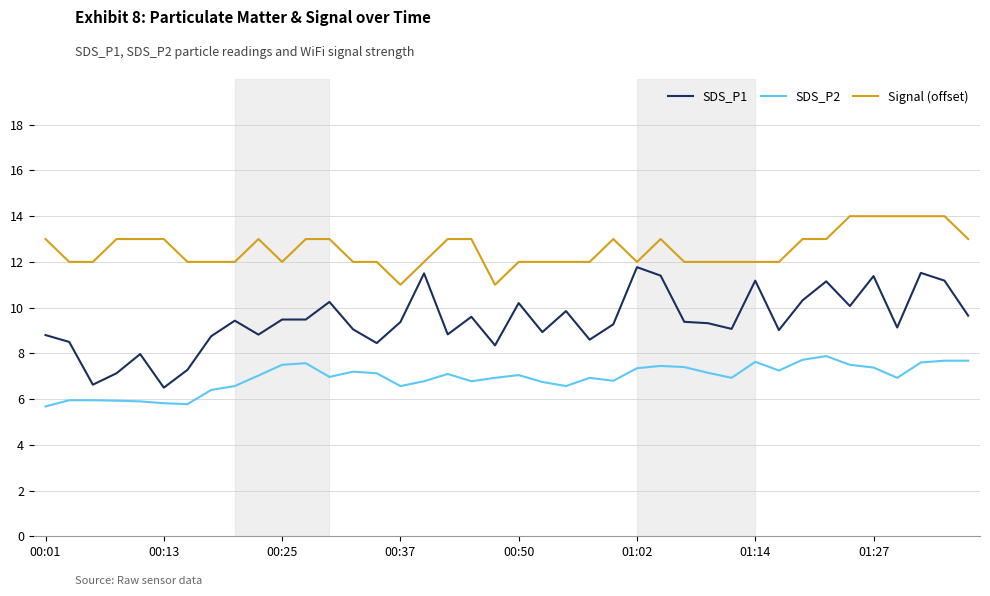

Which series has the widest spread of values?

SDS_P1